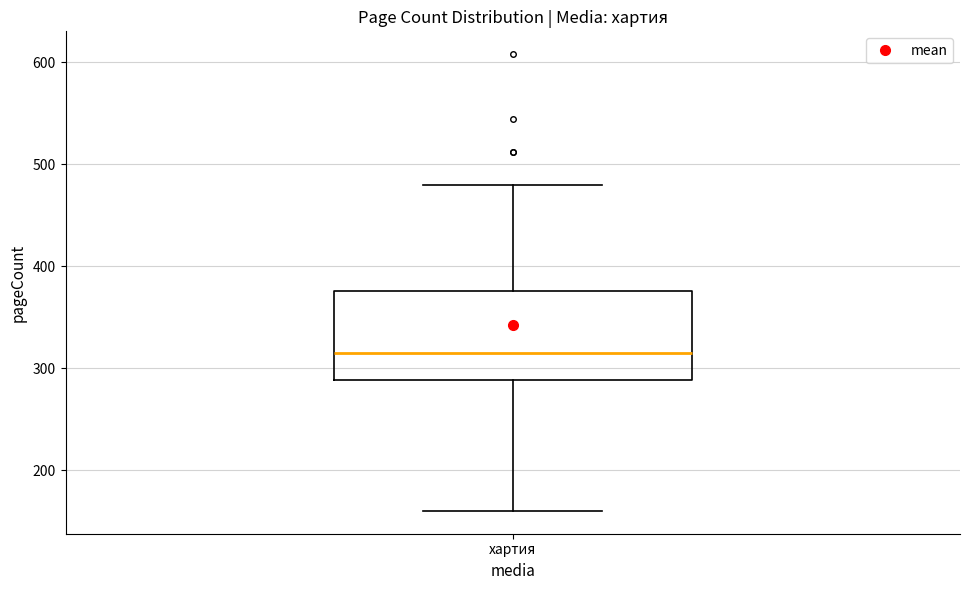

Where does the median line of the box for хартия sit on the y-axis? The values are not printed on the chart, so give them approximately, as read against the axis.

320